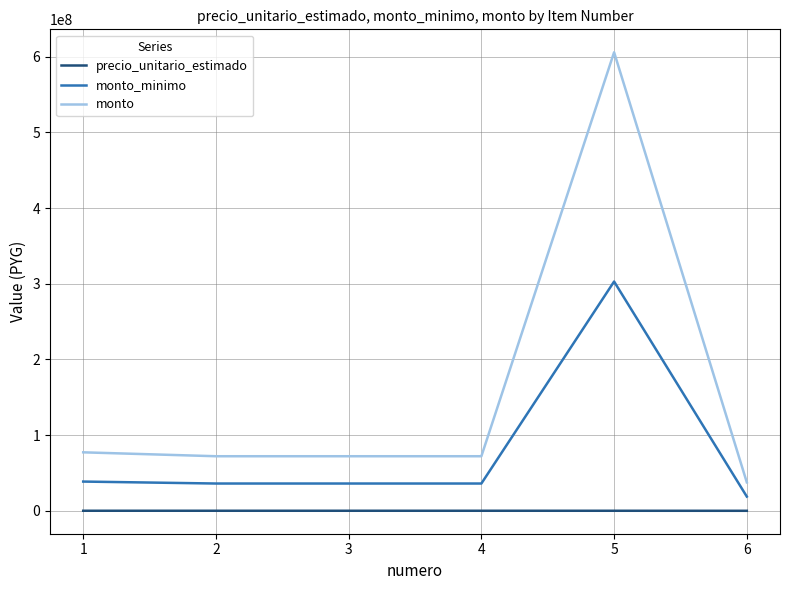

Rank the series at 4 from lowest to highest value.

precio_unitario_estimado, monto_minimo, monto